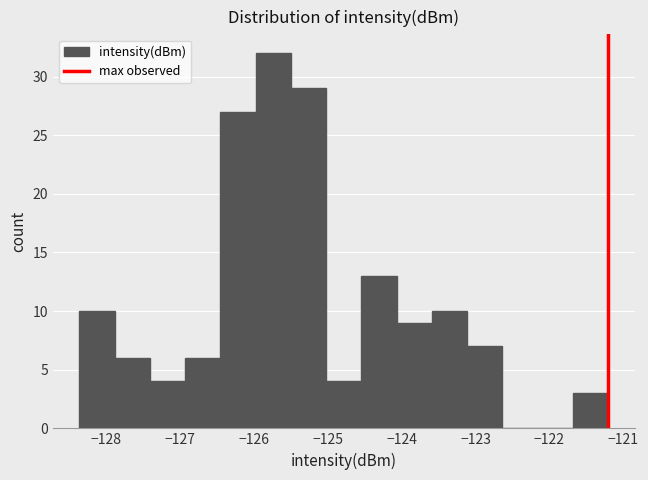

Reading left to right, transcribe this chart: for each bar, give the range it covers on the x-axis and its height. Neither the bar edges nor the heights are printed on the chart, so give them approximately, as read against the axes.

-128.4 to -127.9: 10
-127.9 to -127.4: 6
-127.4 to -126.9: 4
-126.9 to -126.5: 6
-126.5 to -126.0: 27
-126.0 to -125.5: 32
-125.5 to -125.0: 29
-125.0 to -124.5: 4
-124.5 to -124.1: 13
-124.1 to -123.6: 9
-123.6 to -123.1: 10
-123.1 to -122.6: 7
-122.6 to -122.2: 0
-122.2 to -121.7: 0
-121.7 to -121.2: 3